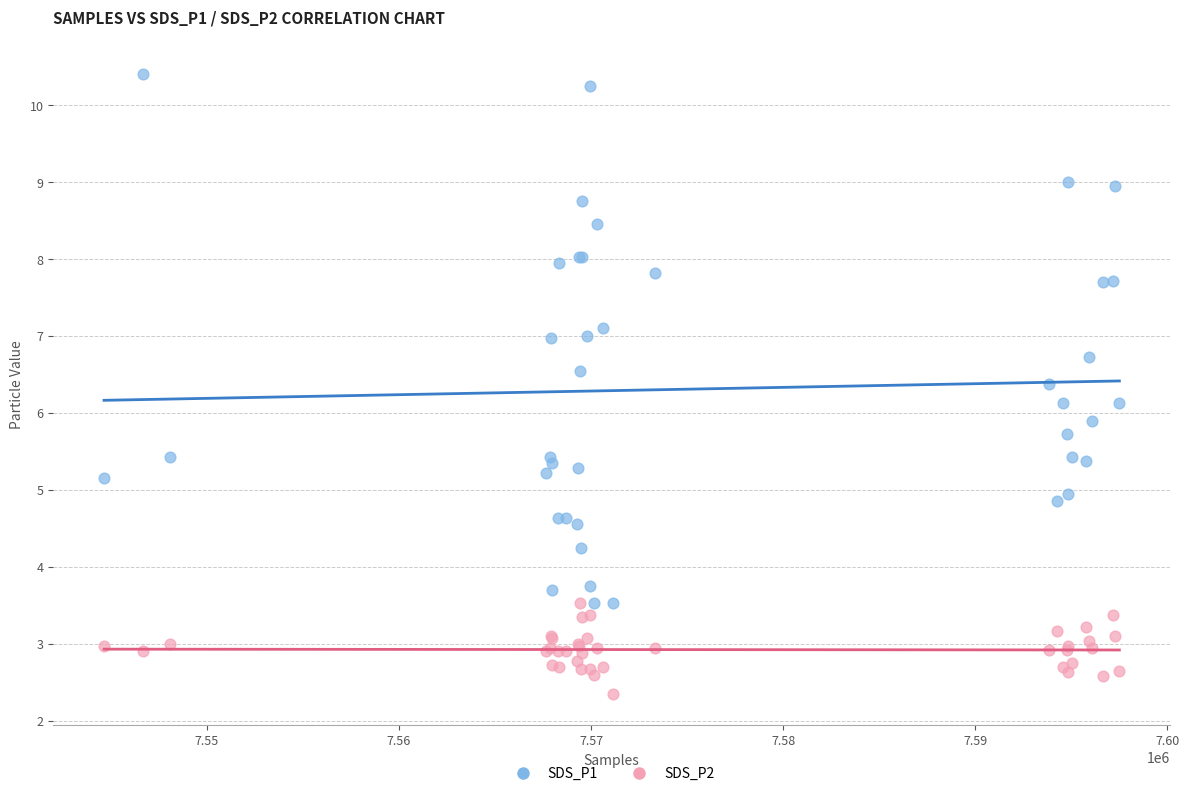

Which series contains the highest Y value?

SDS_P1